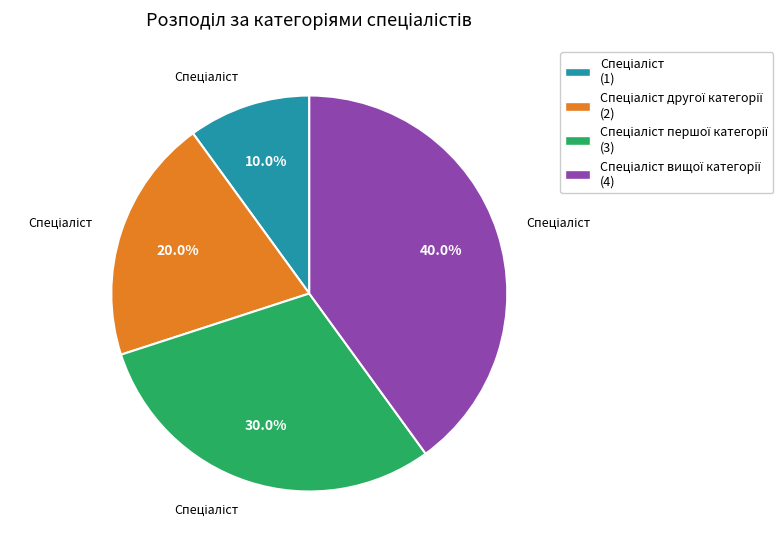

Is there a majority slice in this chart?

No